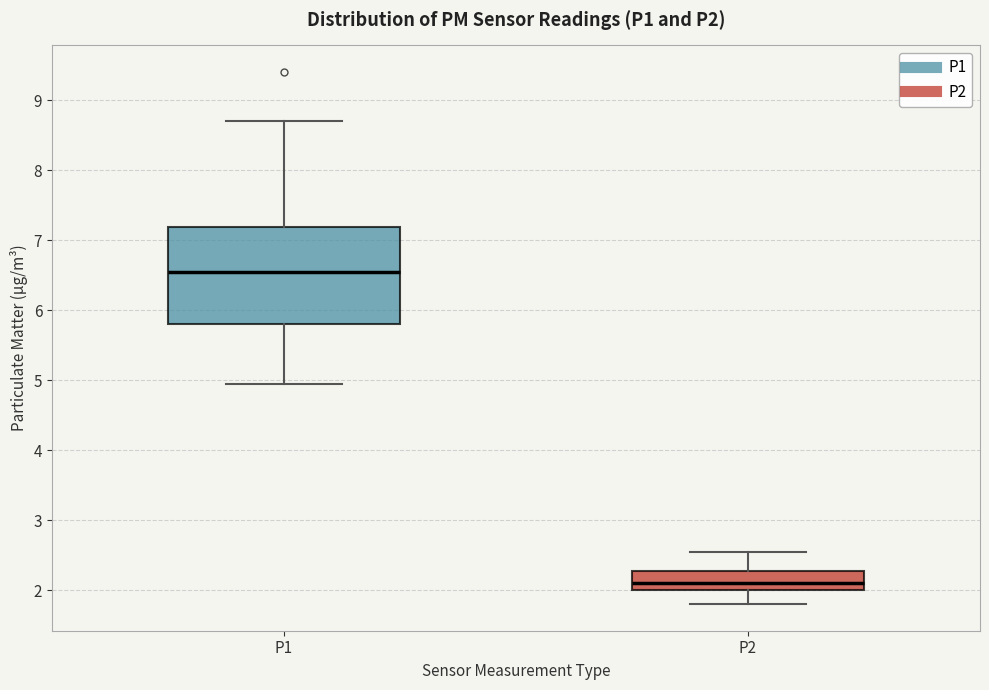

Reading left to right, transcribe this box plot: for each box, give where its median line is, the range the box spans, and where its two whiskers end, as read against the y-axis. The values are not printed on the chart, so give them approximately, as read against the axis.

P1: median 6.5, box 5.8 to 7.2, whiskers 5.0 to 8.7
P2: median 2.1, box 2.0 to 2.3, whiskers 1.8 to 2.6